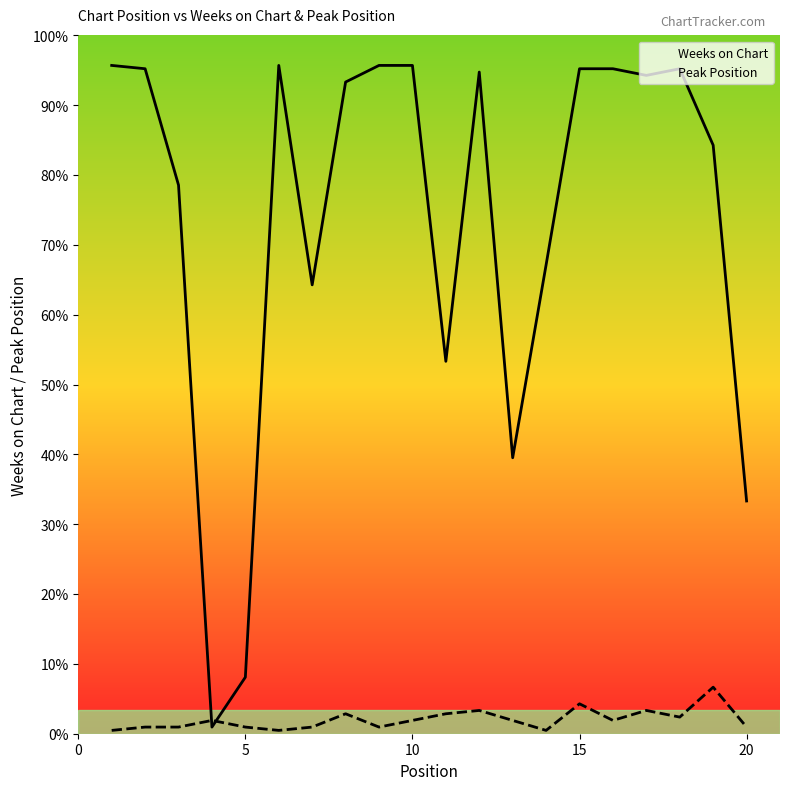

How many times do Weeks on Chart and Peak Position cross each other?

2